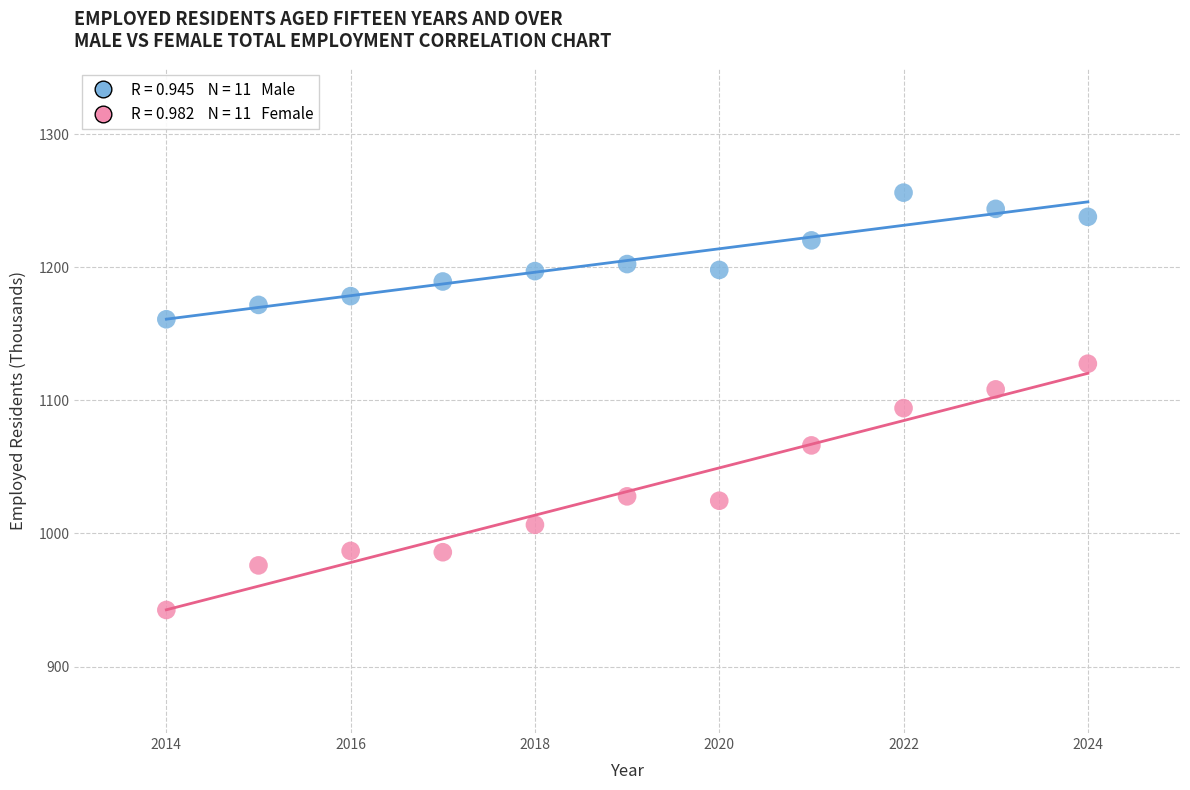

Across all data points, what is the range of X values (max minus min)?

10.0